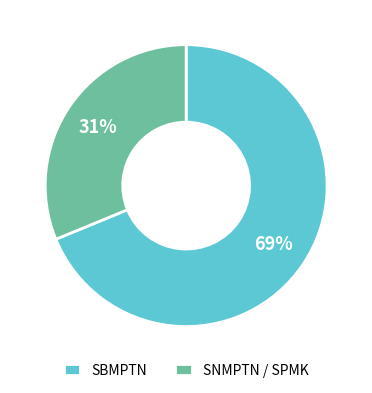

Does any single category account for the majority?

Yes